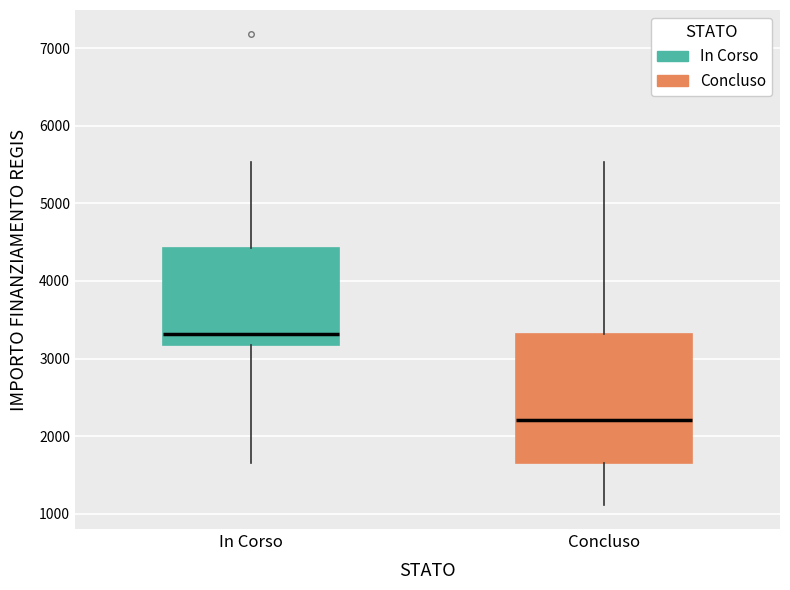

Reading left to right, read every box against the y-axis: the position of its median line, the range the box covers, and the ends of its whiskers. The values are not printed on the chart, so give them approximately, as read against the axis.

In Corso: median 3300, box 3200 to 4400, whiskers 1700 to 5500
Concluso: median 2200, box 1700 to 3300, whiskers 1100 to 5500